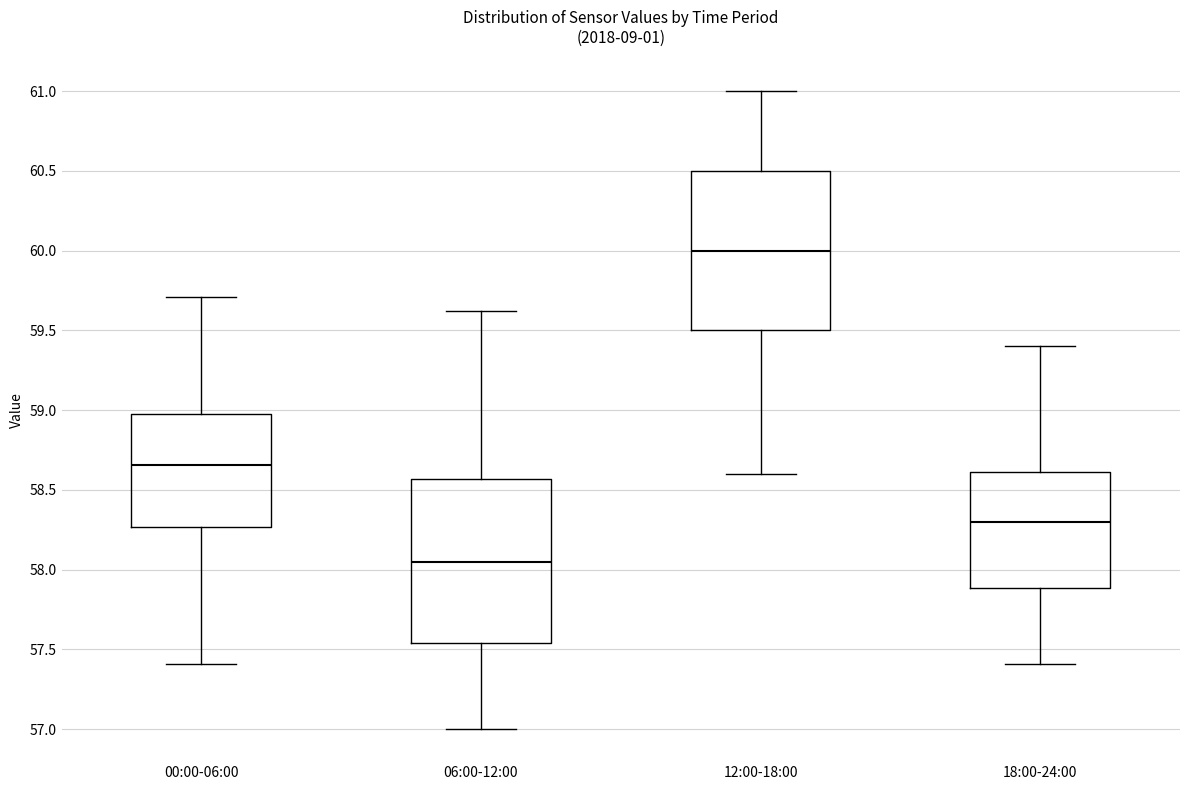

Reading left to right, transcribe this box plot: for each box, give where its median line is, the range the box spans, and where its two whiskers end, as read against the y-axis. The values are not printed on the chart, so give them approximately, as read against the axis.

00:00-06:00: median 58.65, box 58.25 to 59.00, whiskers 57.40 to 59.70
06:00-12:00: median 58.05, box 57.55 to 58.55, whiskers 57.00 to 59.60
12:00-18:00: median 60.00, box 59.50 to 60.50, whiskers 58.60 to 61.00
18:00-24:00: median 58.30, box 57.90 to 58.60, whiskers 57.40 to 59.40